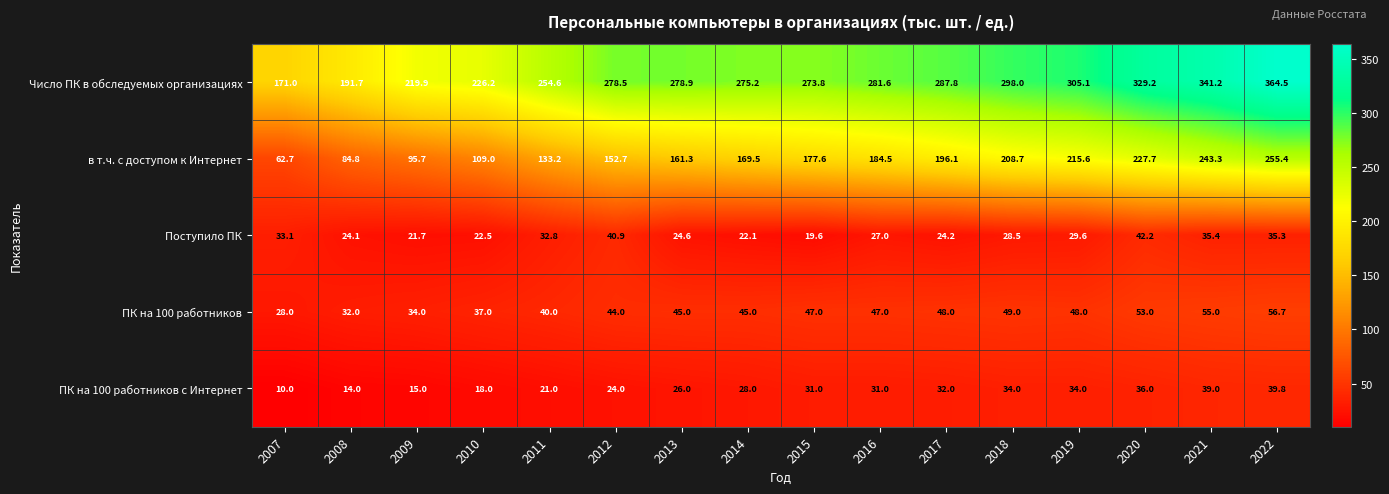

What is the sum of all ПК на 100 работников с Интернет values?

432.8